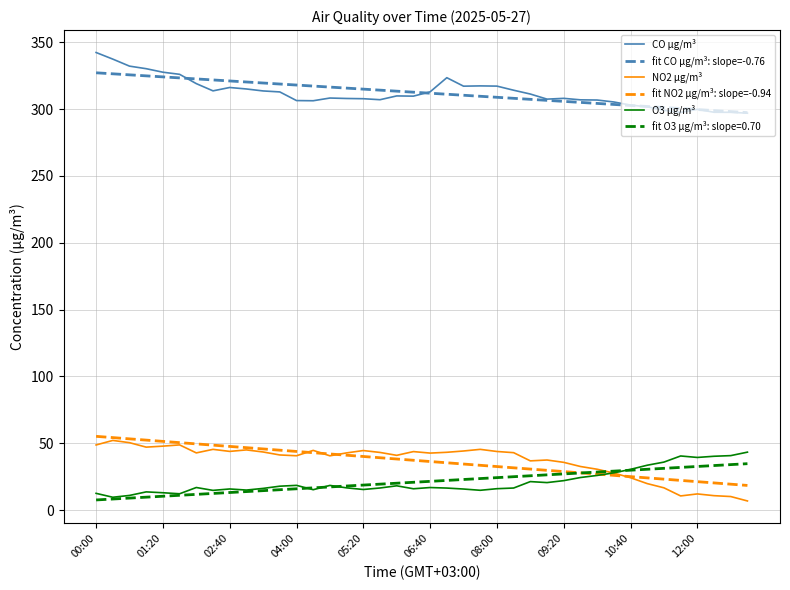

What is the maximum value for O3 µg/m³?

43.4